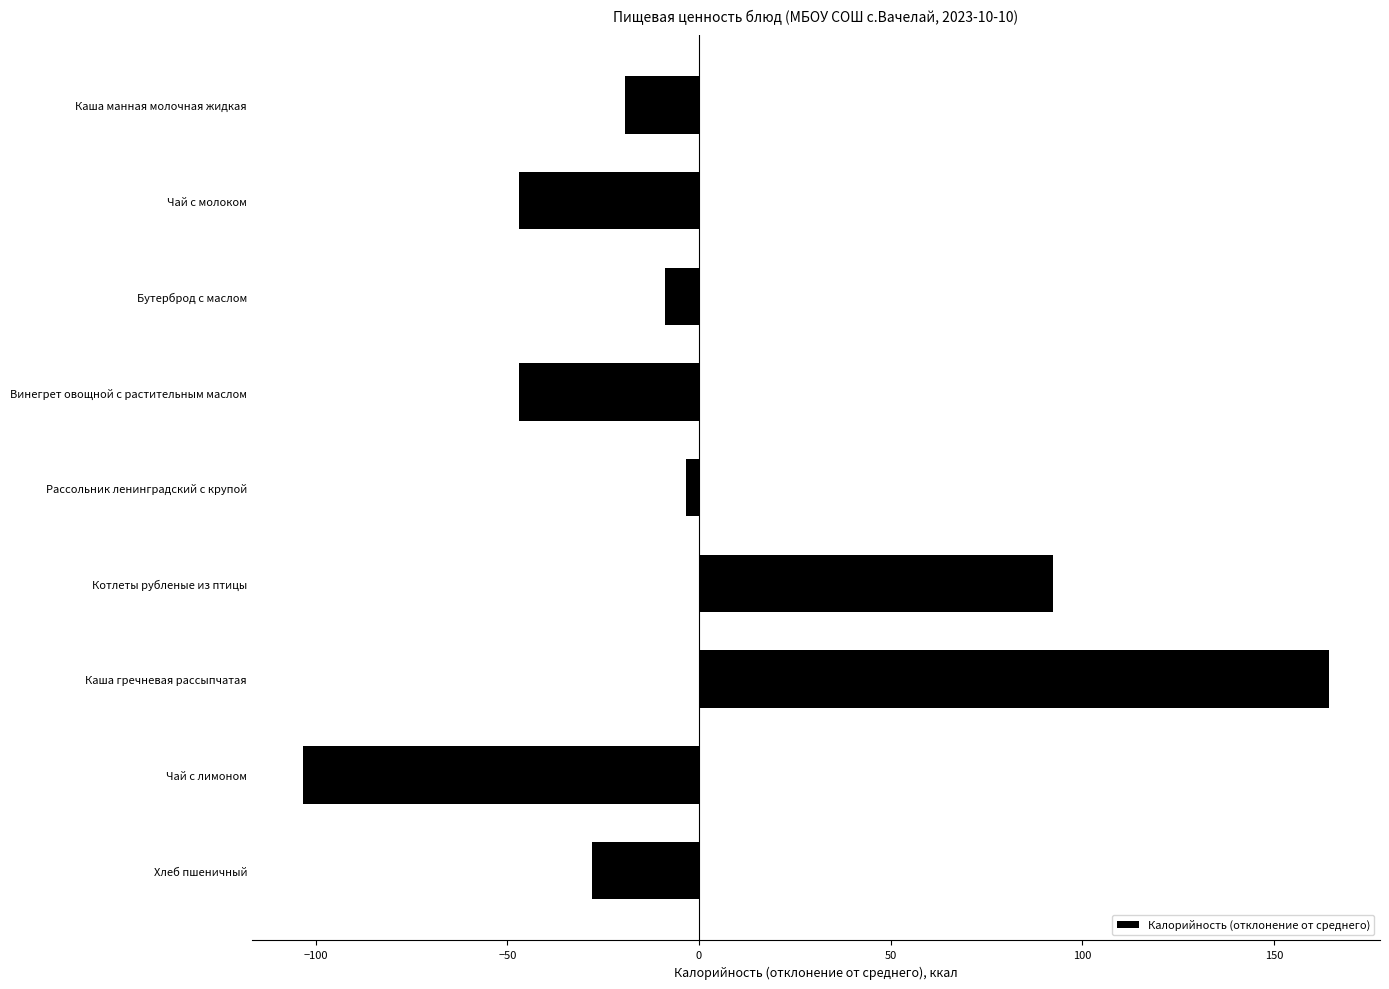

What is the value of the 3rd bar from the top?

-8.9